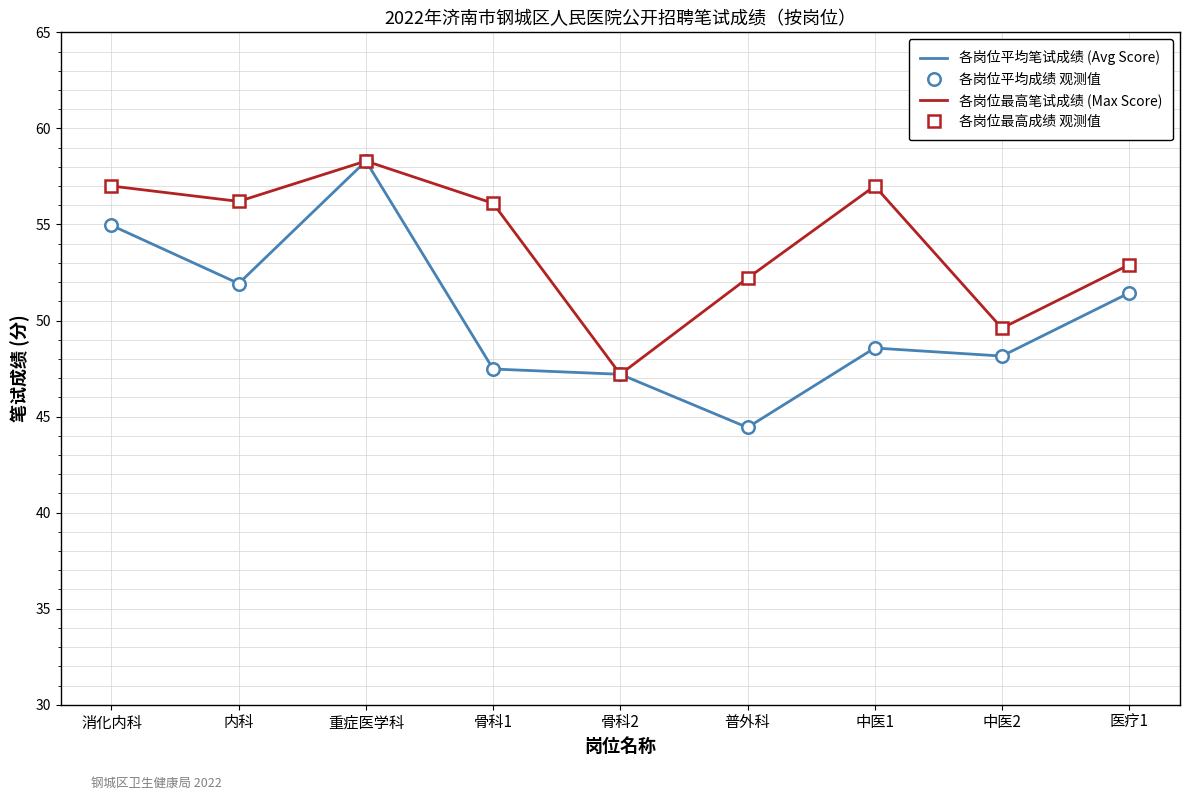

Is this an area chart (filled region under the line)?

No